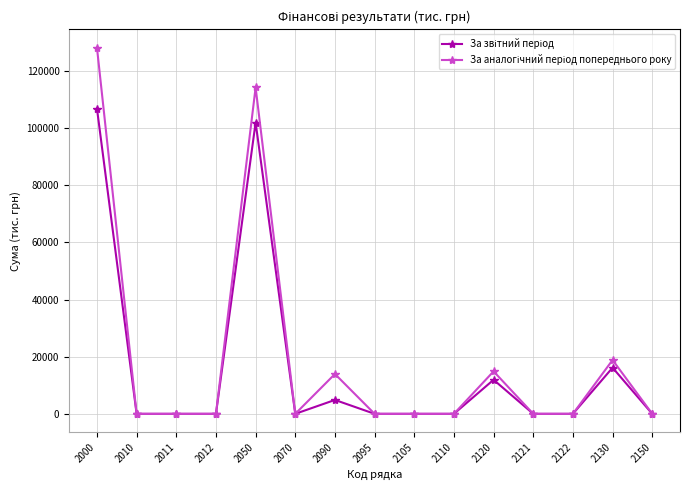

At which category does За аналогічний період попереднього року reach its first local peak?

2050